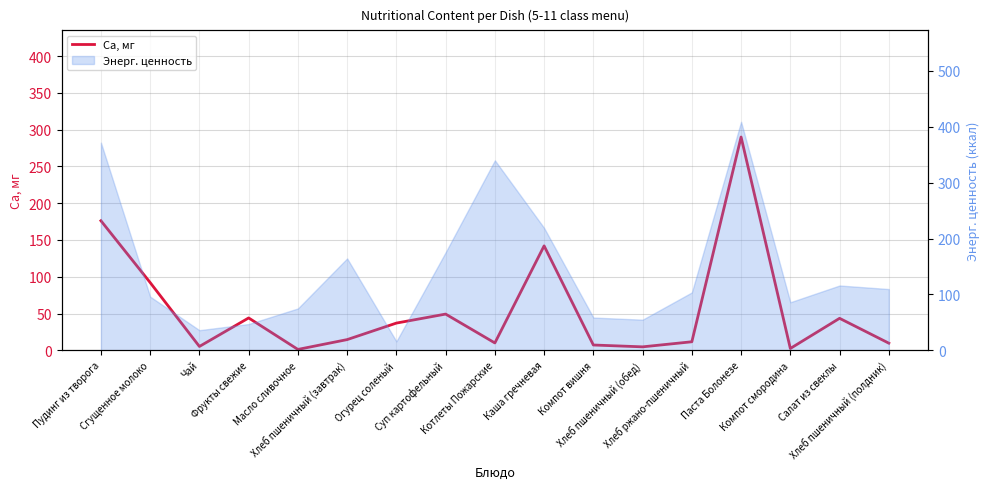

What value does the data have at Огурец соленый?

37.0